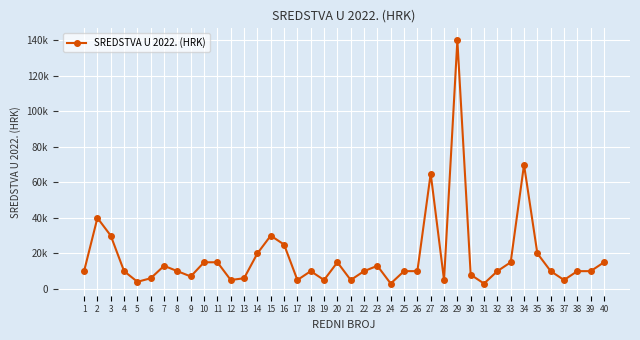

Reading right to left, what are all the values shown in this chart?

15000	10000	10000	5000	10000	20000	70000	15000	10000	3000	8000	140000	5000	65000	10000	10000	3000	13000	10000	5000	15000	5000	10000	5000	25000	30000	20000	6000	5000	15000	15000	7000	10000	13000	6000	4000	10000	30000	40000	10000